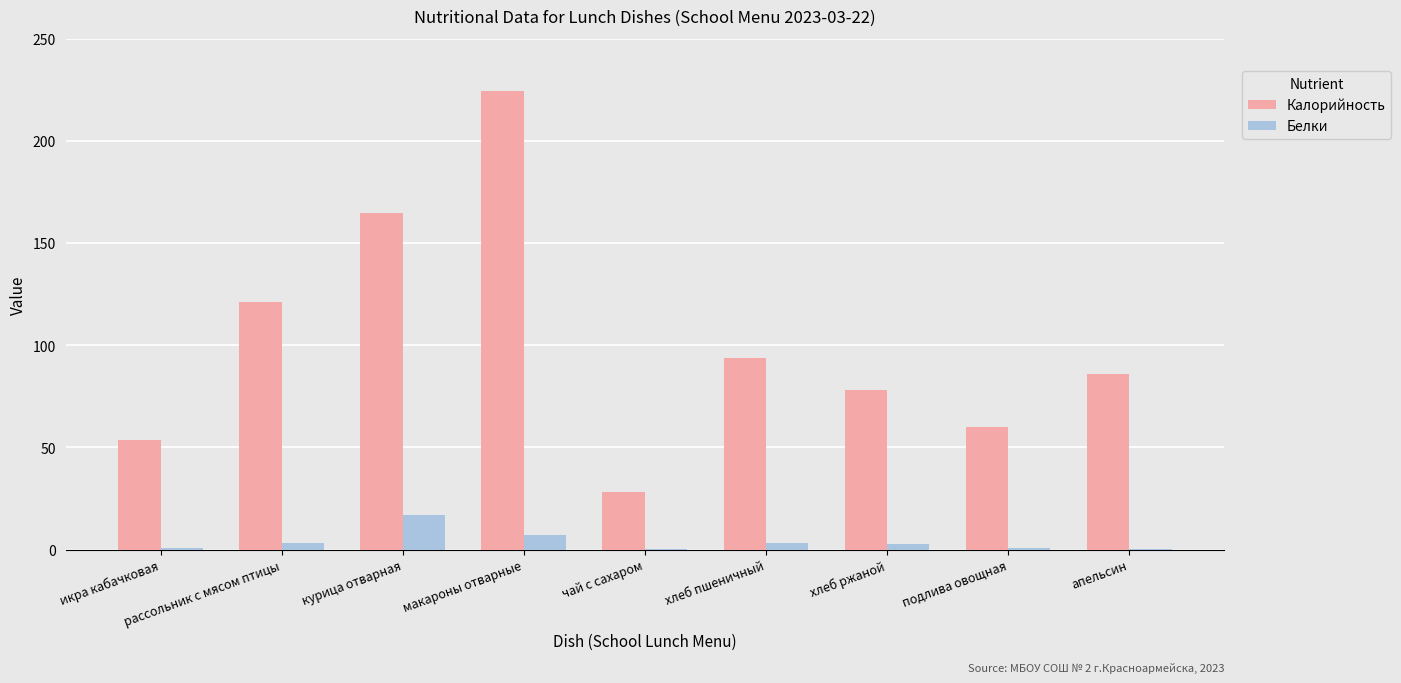

What is the maximum value shown in the chart?

224.6